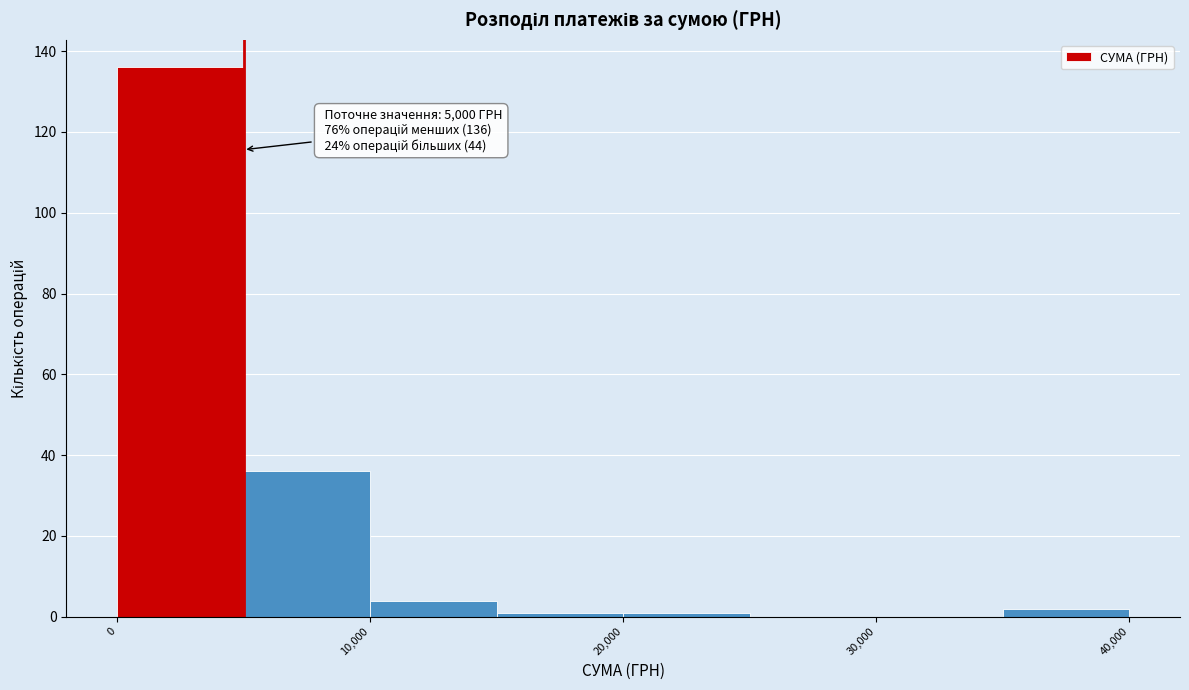

Over which range of the x-axis is the bar tallest?

0 to 5000